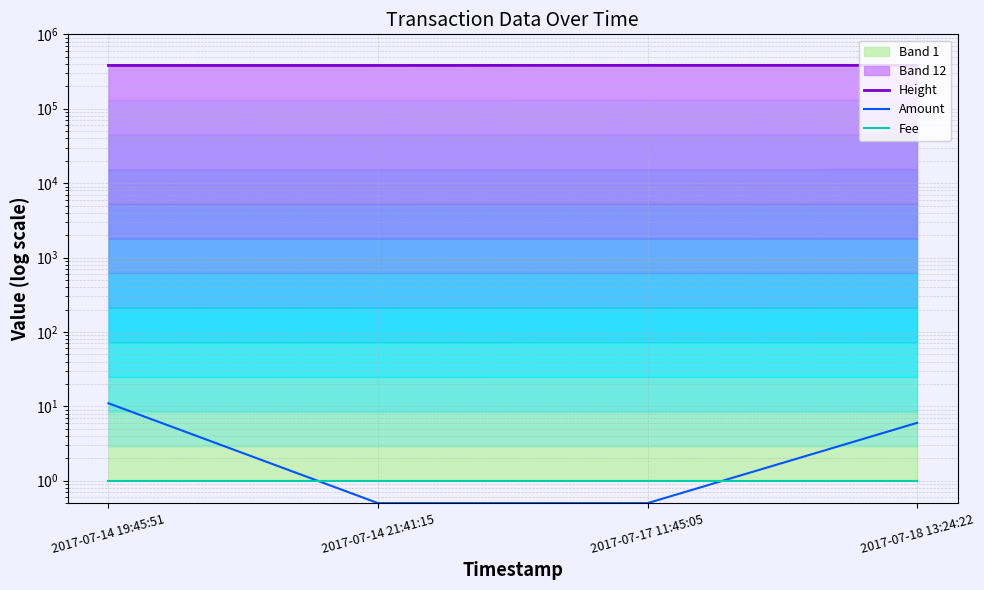

At how many categories does at least one series exceed 287253?

4